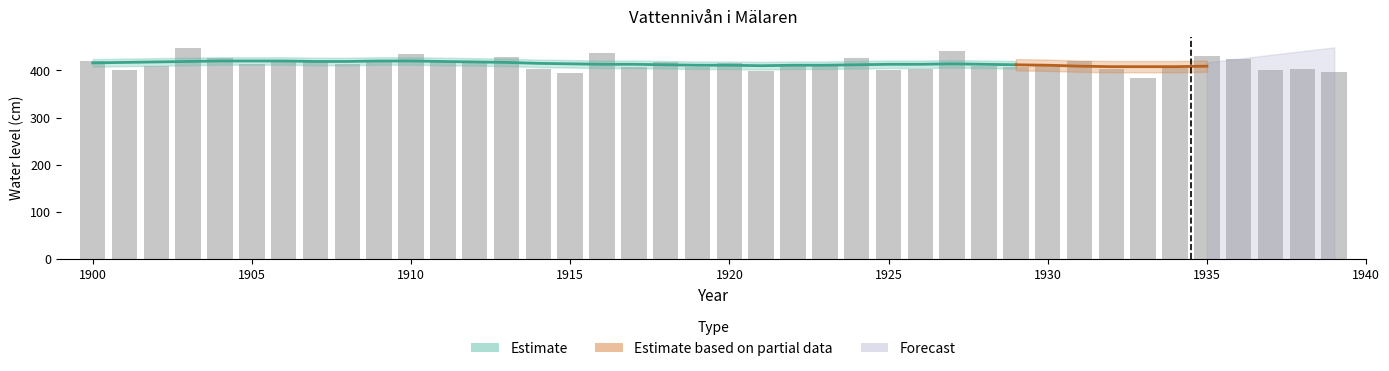

Does the chart contain stacked bars?

No